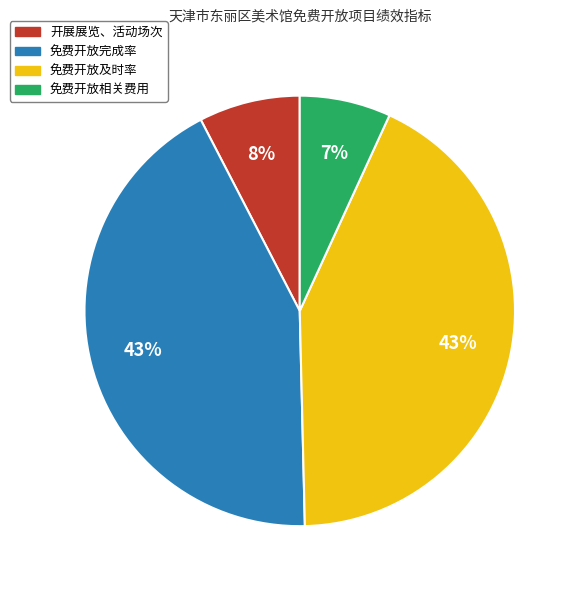

Combined, do 免费开放及时率 and 免费开放完成率 account for over 50%?

Yes